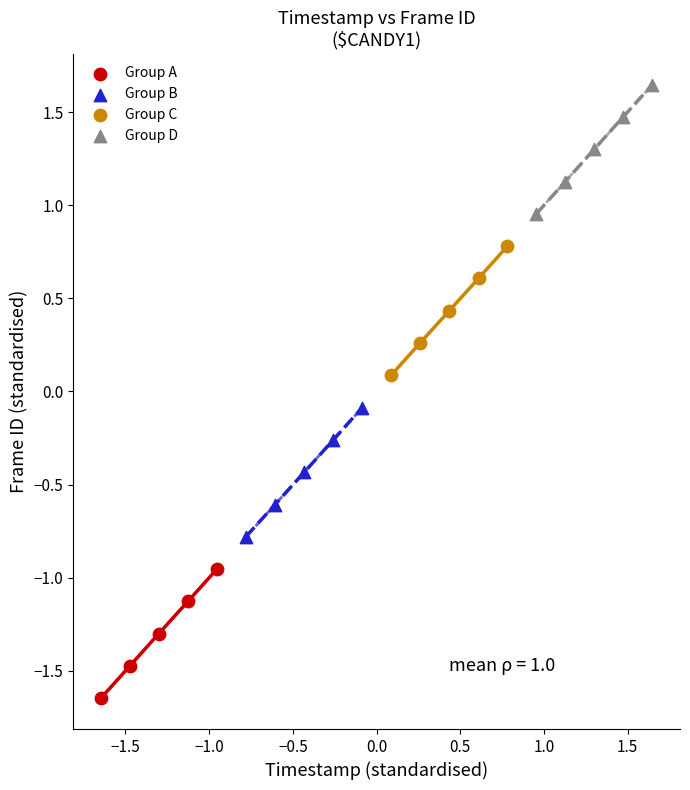

Which series contains the highest Y value?

Group D